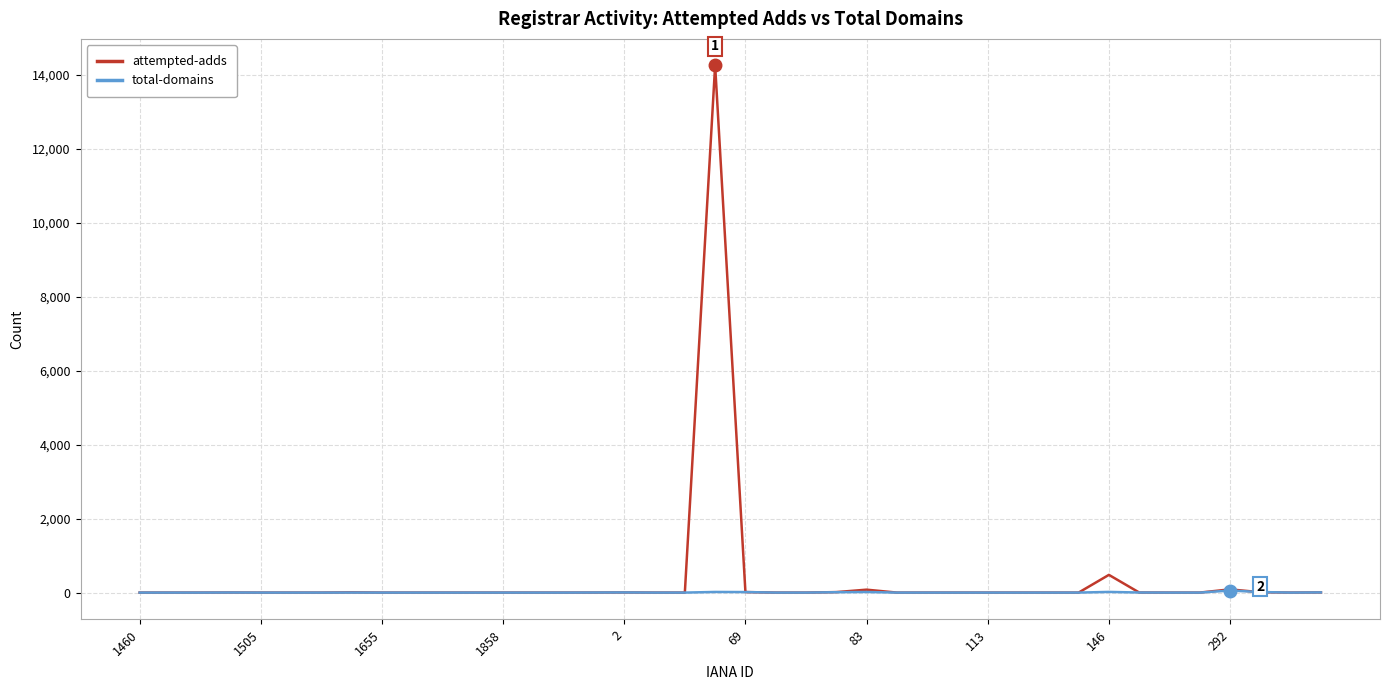

How many lines are shown in the chart?

2